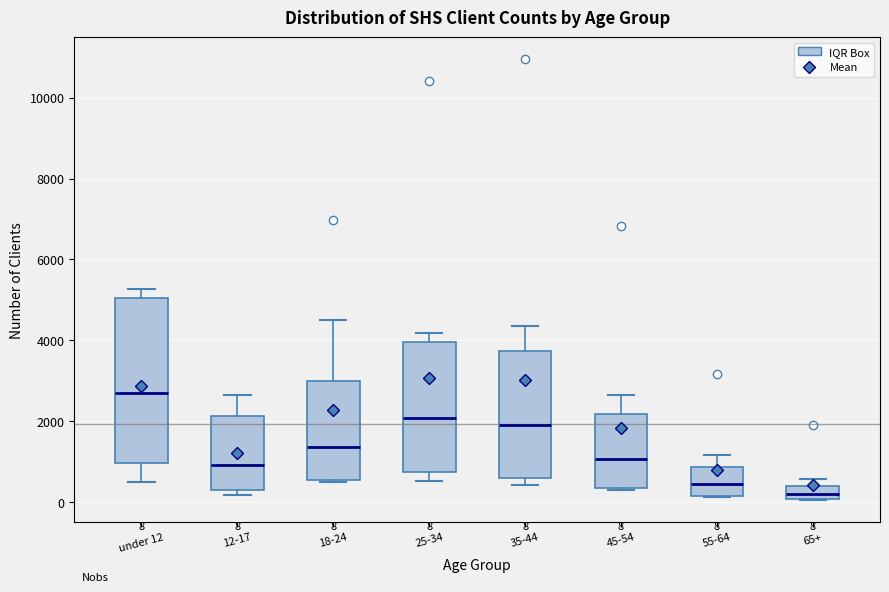

Which box's median line is the lowest?

65+